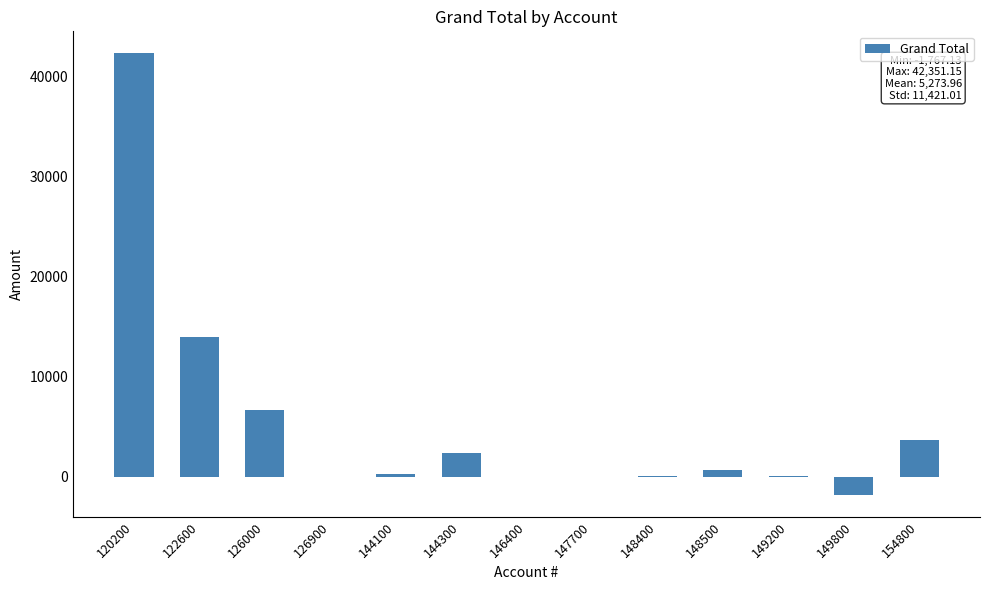

True or false: the data shows 30.0 at 126900.

True